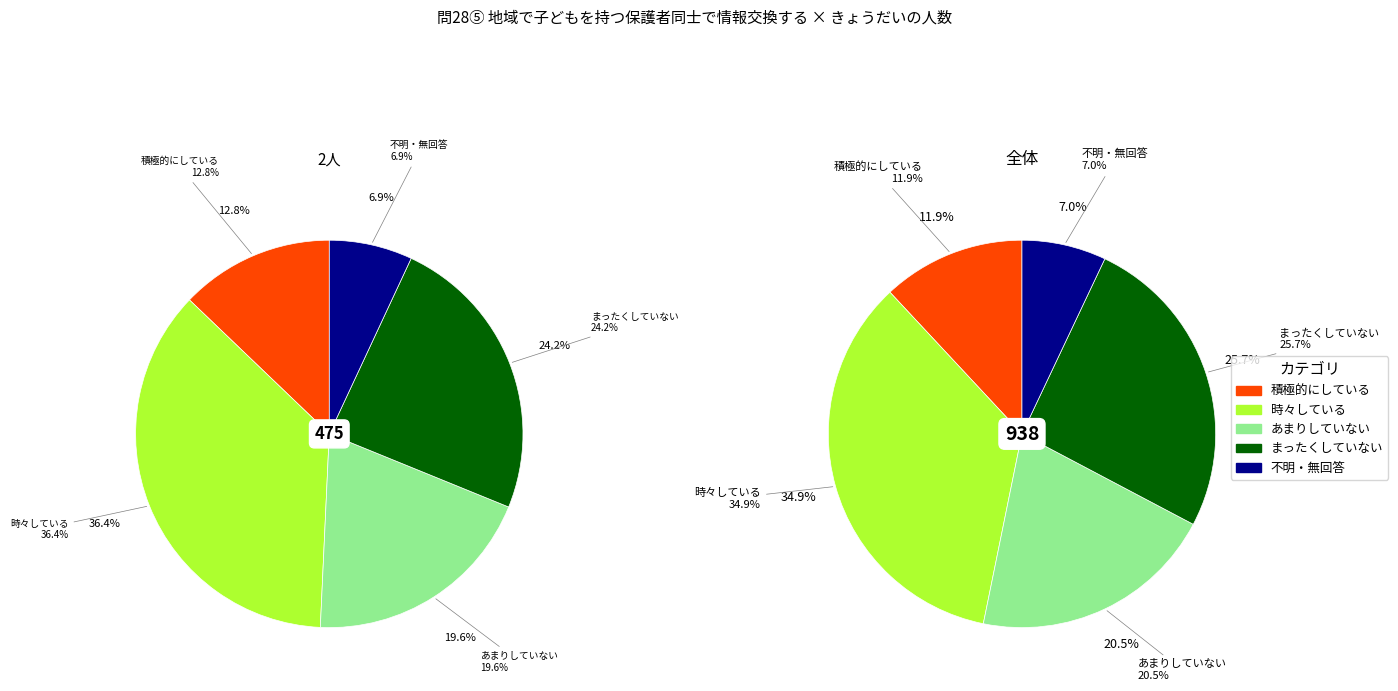

True or false: 不明・無回答 accounts for 1% of the total.

False